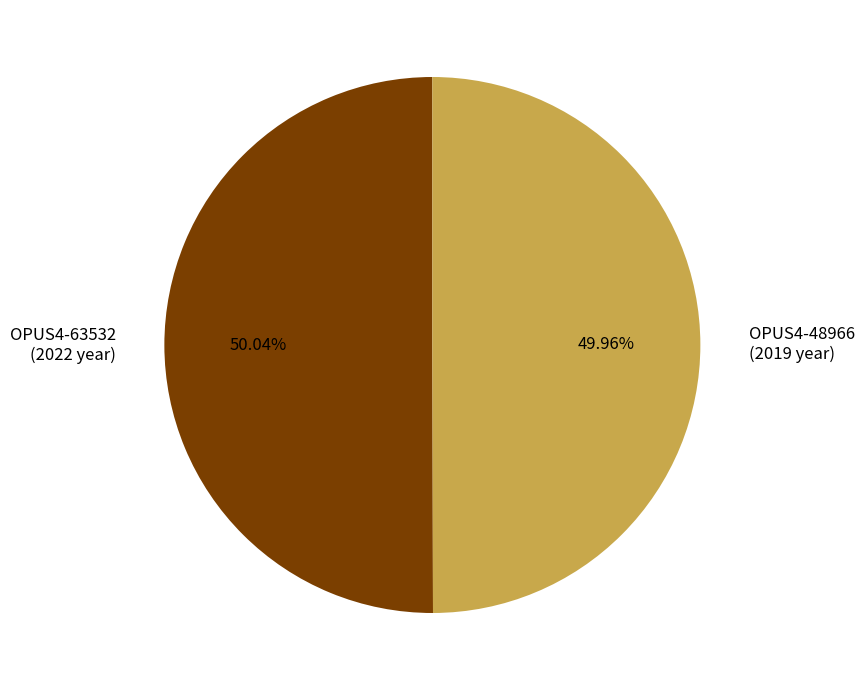

Approximately how many times larger is the value at OPUS4-48966 compared to OPUS4-63532?

1.0